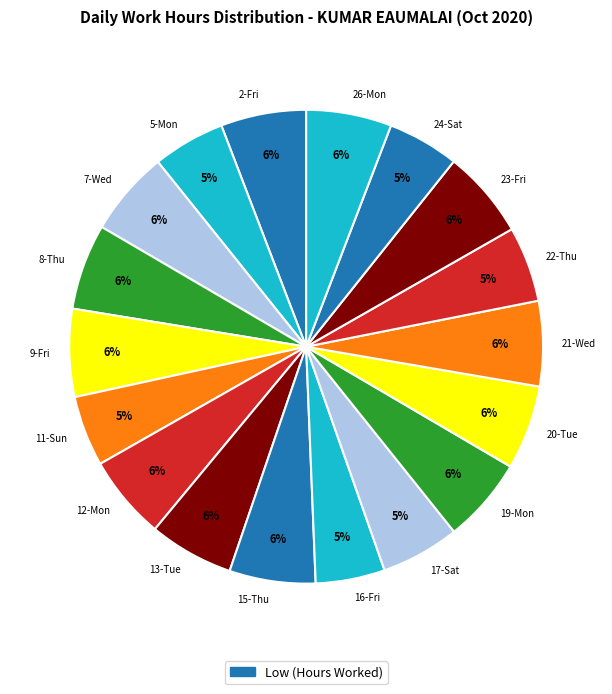

Approximately how many times larger is the value at 13-Tue compared to 12-Mon?

1.0